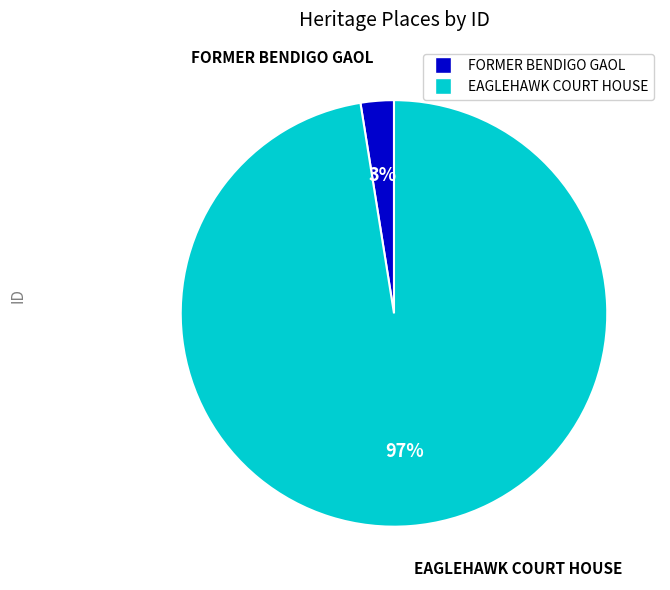

Do EAGLEHAWK COURT HOUSE and FORMER BENDIGO GAOL together represent more than half of the pie?

Yes